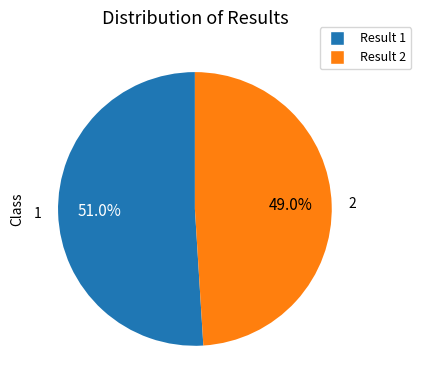

Is there a majority slice in this chart?

Yes